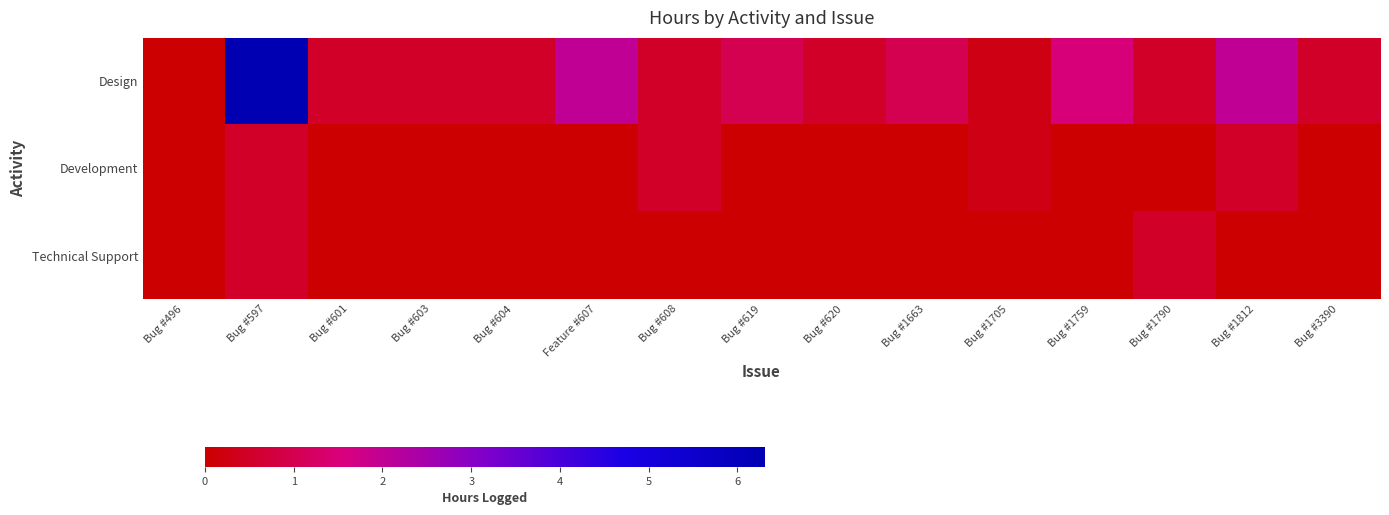

At how many categories does at least one series exceed 0?

14